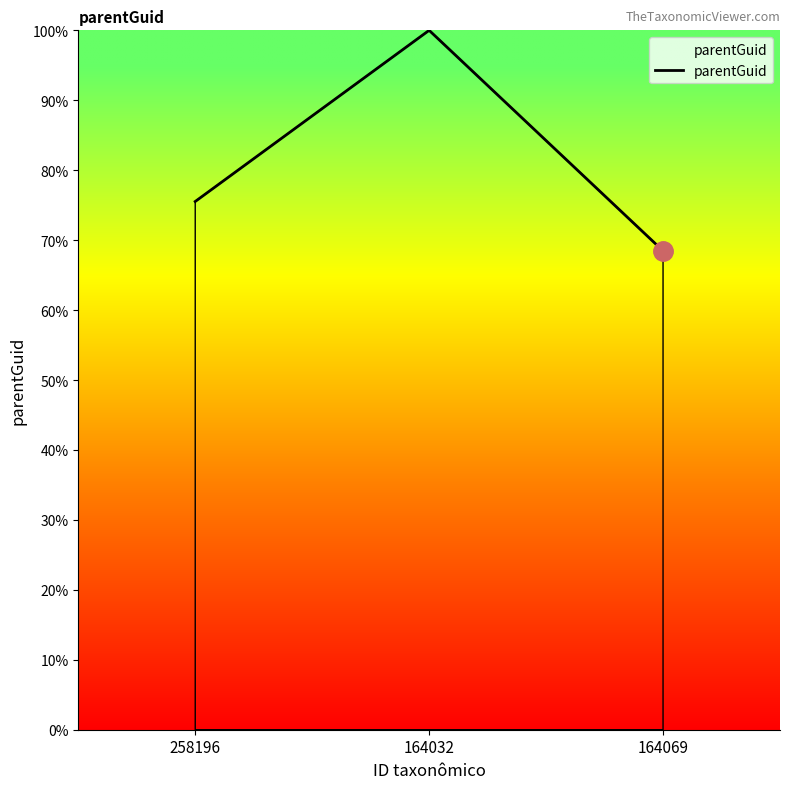

What is the sum of all values?

244.0